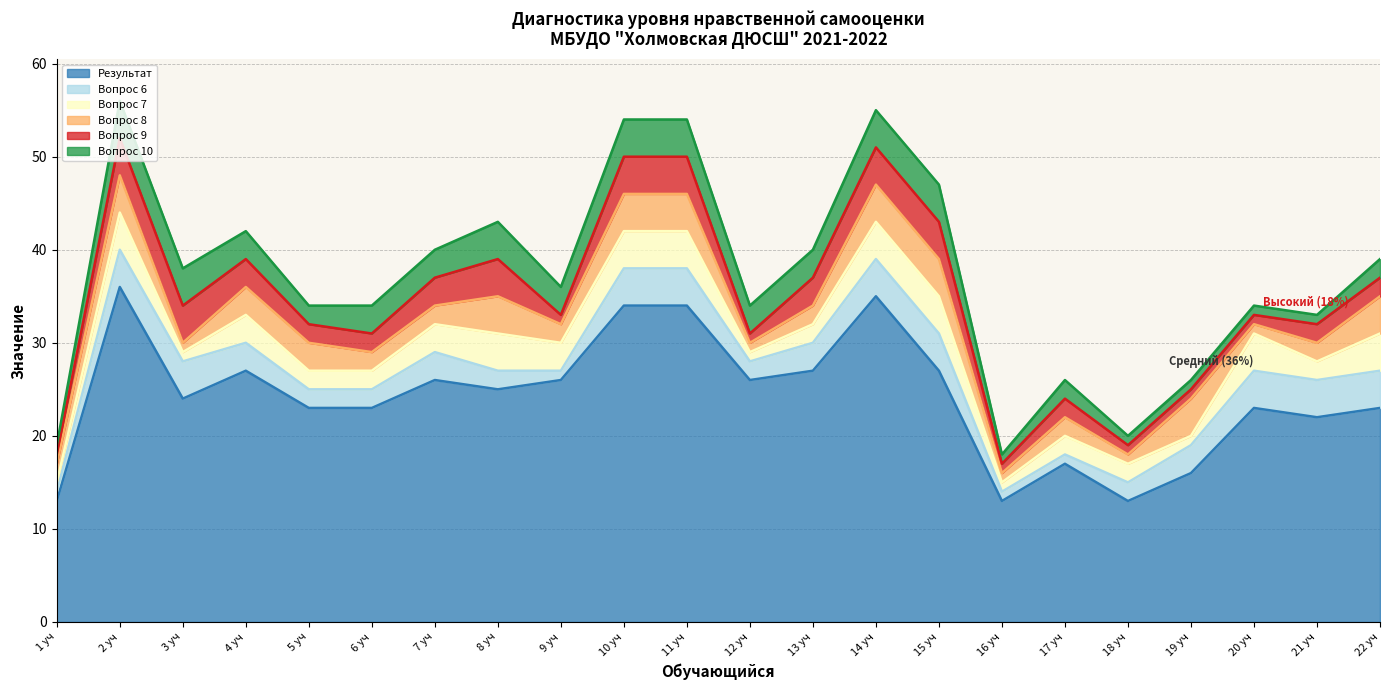

Reading left to right, extract all data points from this chart.

Результат: 13	36	24	27	23	23	26	25	26	34	34	26	27	35	27	13	17	13	16	23	22	23
Вопрос 6: 1	4	4	3	2	2	3	2	1	4	4	2	3	4	4	1	1	2	3	4	4	4
Вопрос 7: 1	4	1	3	2	2	3	4	3	4	4	1	2	4	4	1	2	2	1	4	2	4
Вопрос 8: 2	4	1	3	3	2	2	4	2	4	4	1	2	4	4	1	2	1	4	1	2	4
Вопрос 9: 1	4	4	3	2	2	3	4	1	4	4	1	3	4	4	1	2	1	1	1	2	2
Вопрос 10: 1	4	4	3	2	3	3	4	3	4	4	3	3	4	4	1	2	1	1	1	1	2